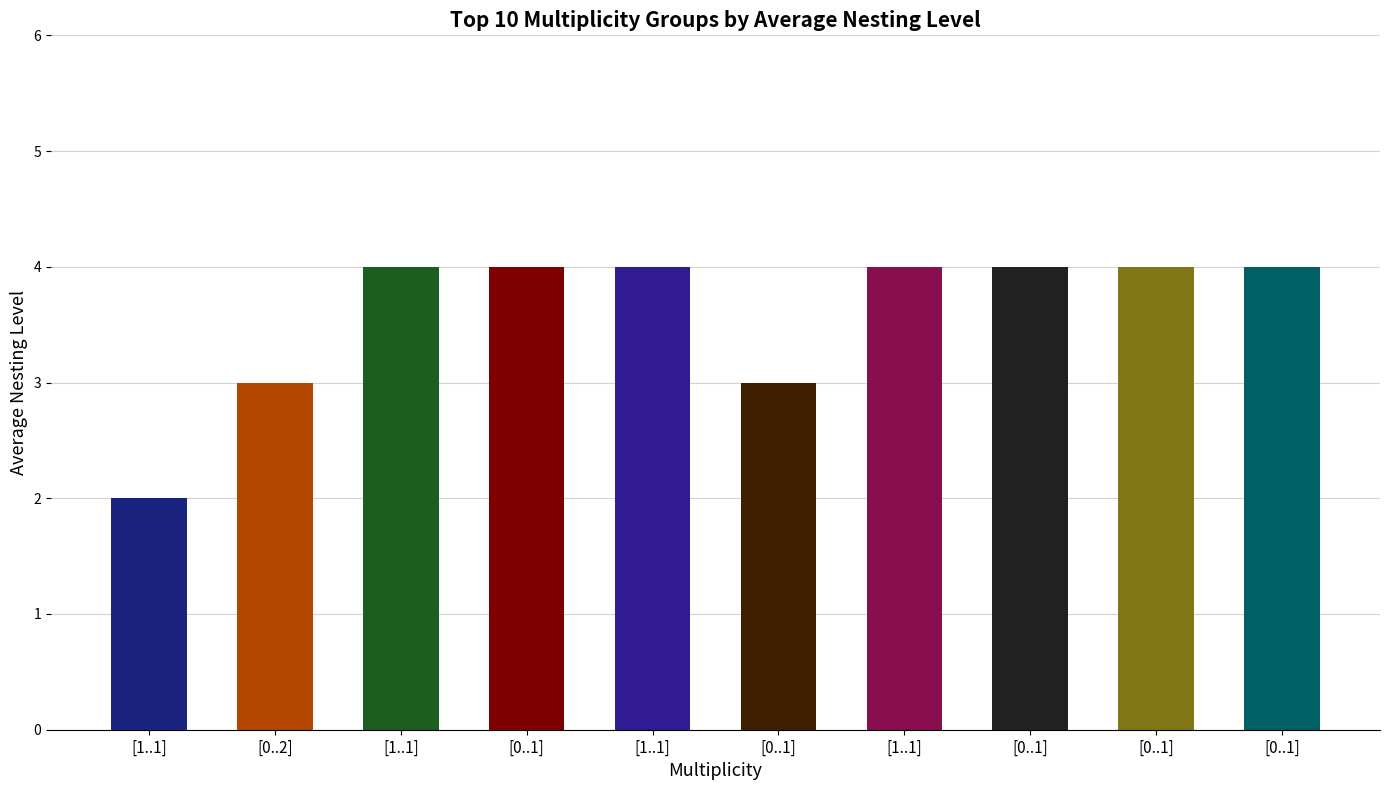

How many data points does each series have?

10